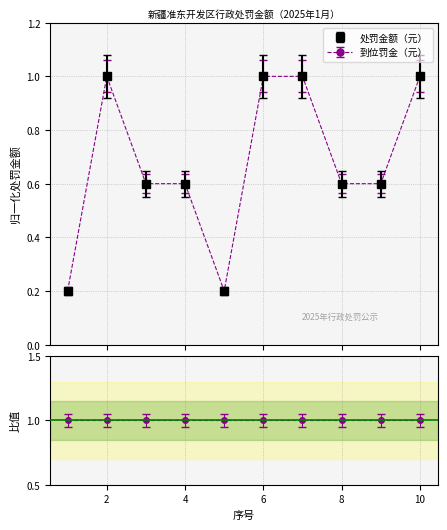

Does the chart have visible grid lines?

Yes